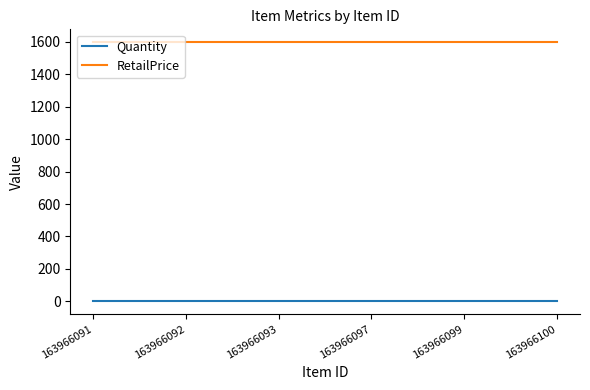

What are all the series names shown in the legend?

Quantity, RetailPrice